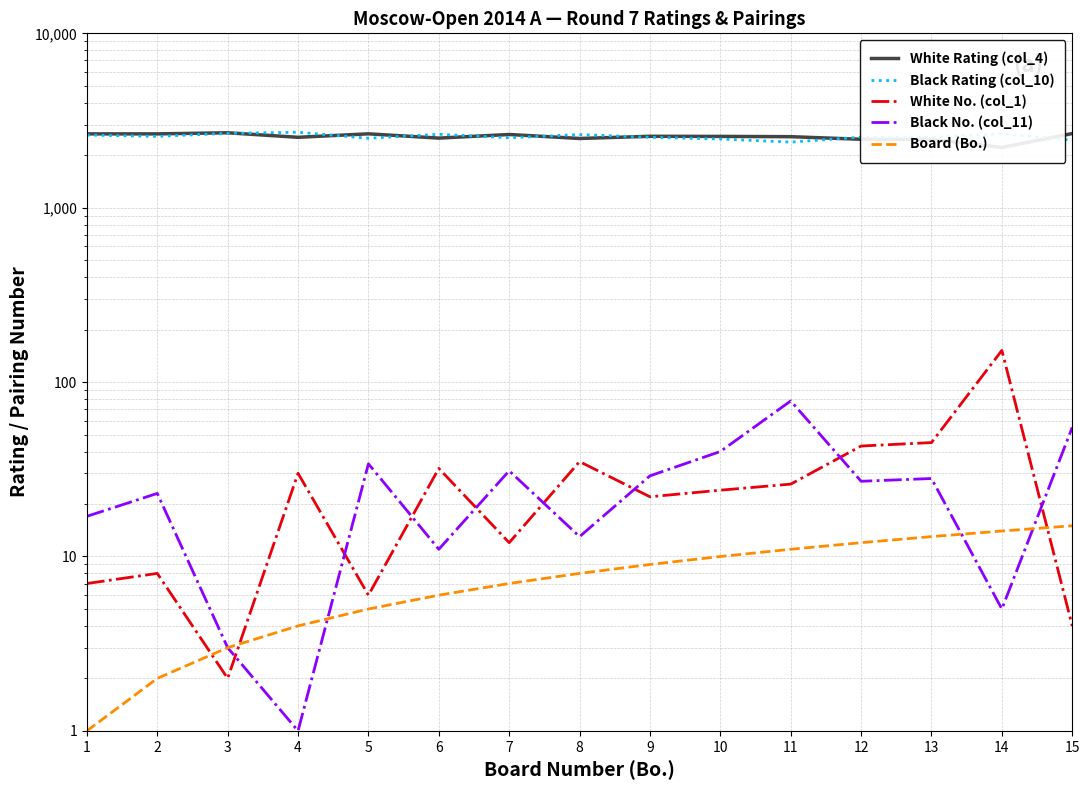

Which series has the largest range (max minus min)?

White Rating (col_4)